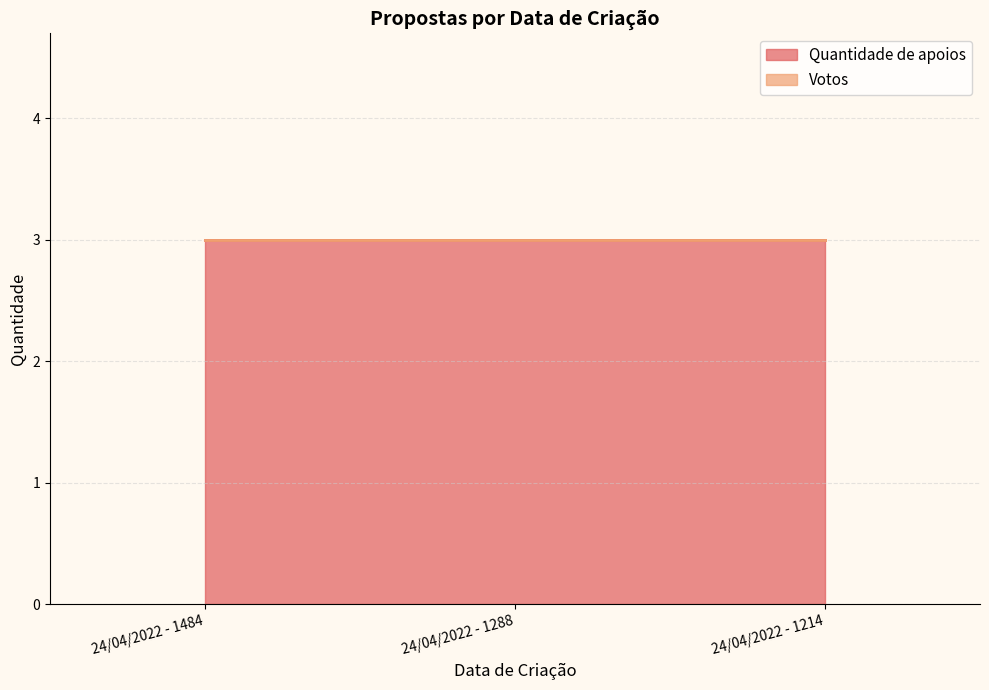

Reading left to right, what are all the values shown in this chart?

Quantidade de apoios: 24/04/2022 - 1484=3	24/04/2022 - 1288=3	24/04/2022 - 1214=3
Votos: 24/04/2022 - 1484=0	24/04/2022 - 1288=0	24/04/2022 - 1214=0